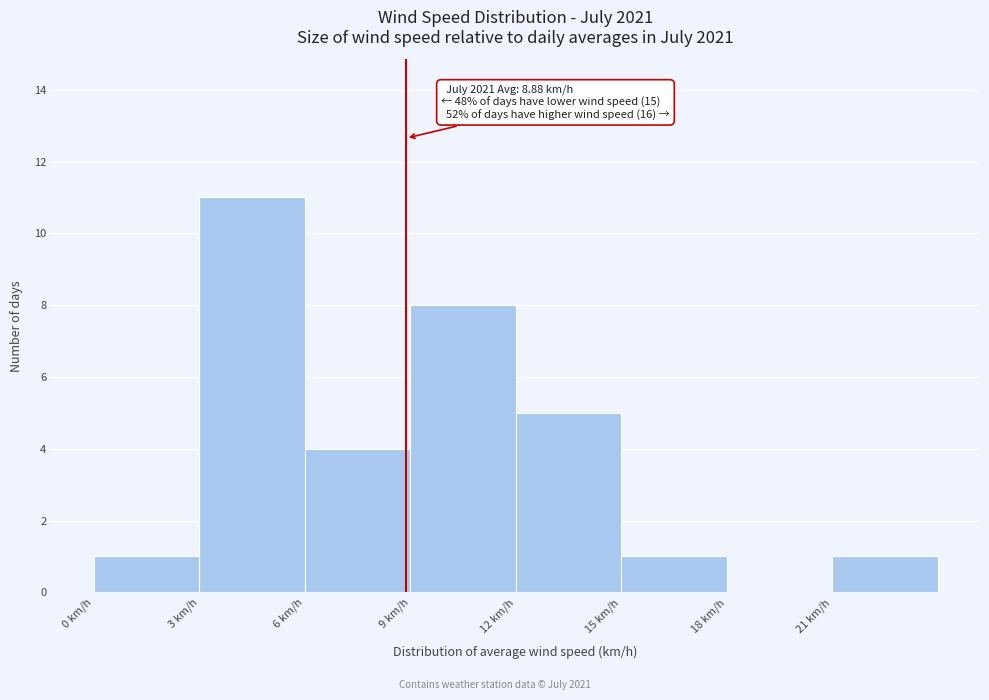

Over which range of the x-axis is the bar tallest?

3 to 6